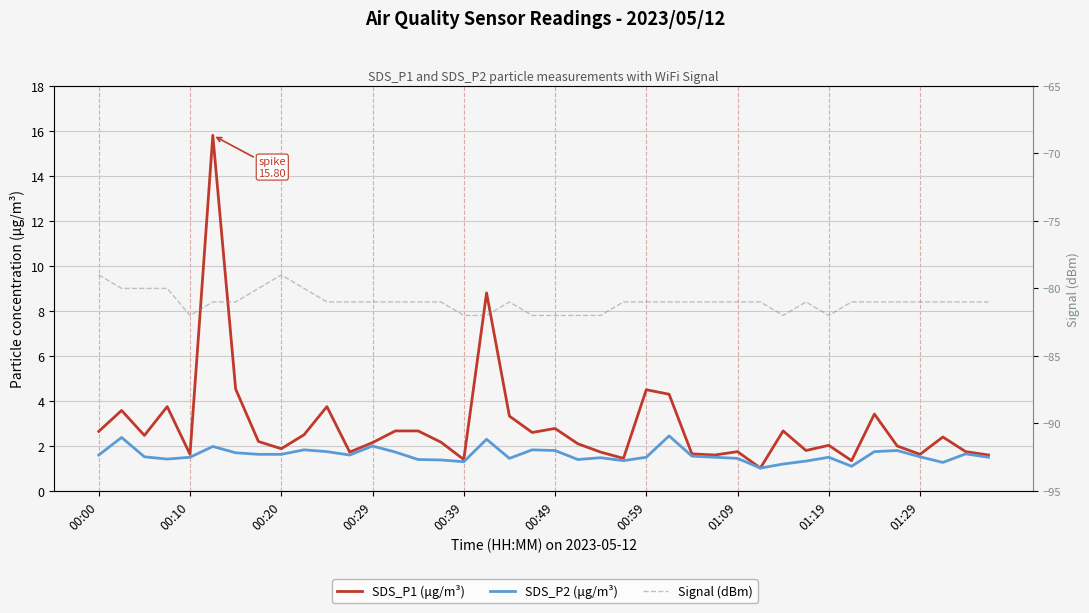

How many distinct data groups are displayed?

3